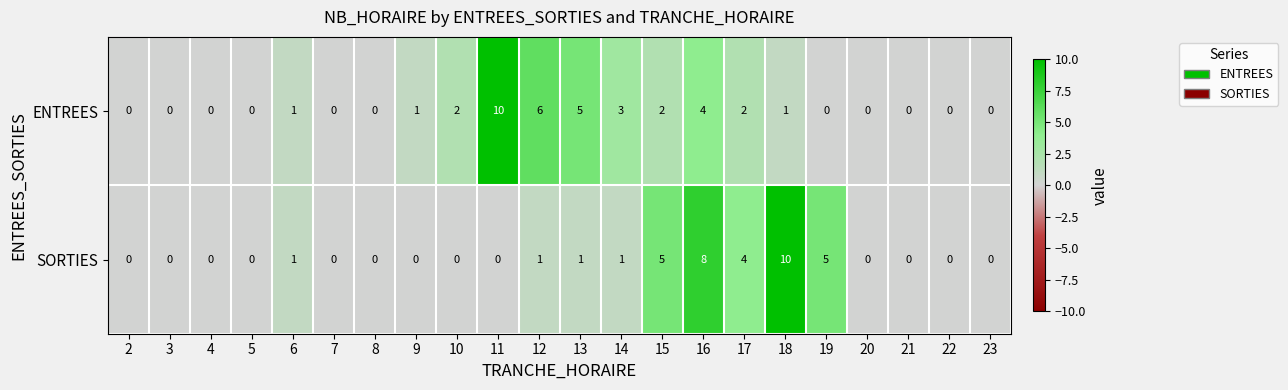

Which series changed the most between 2 and 19?

SORTIES